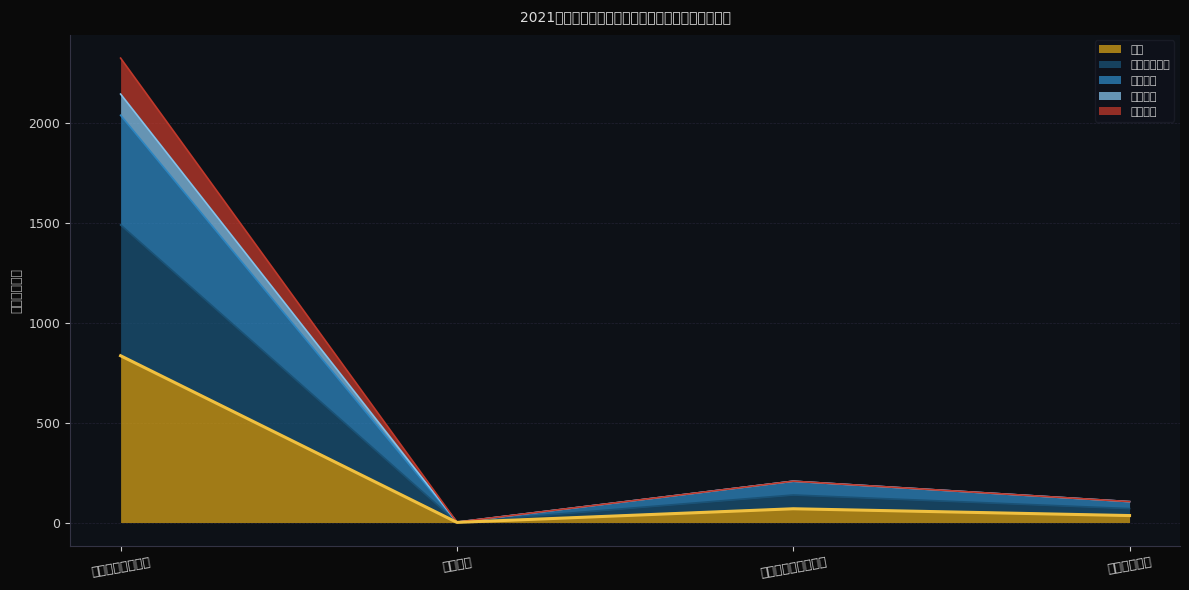

Rank the categories by 公用支出 value from lowest to highest.

教育支出, 卫生健康支出, 社会保障和就业支出, 一般公共服务支出